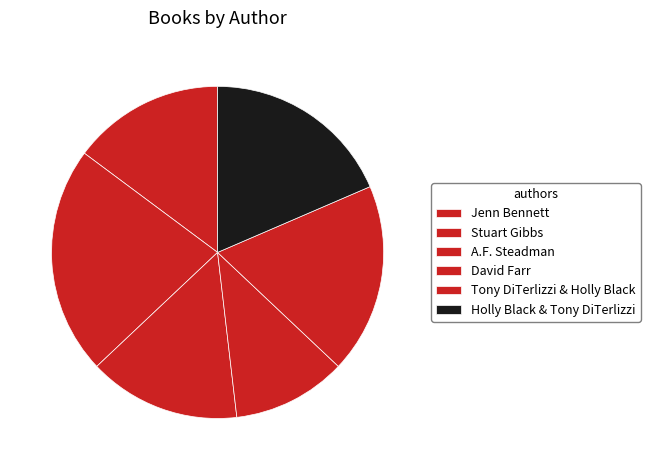

Count the number of slices in the pie.

6